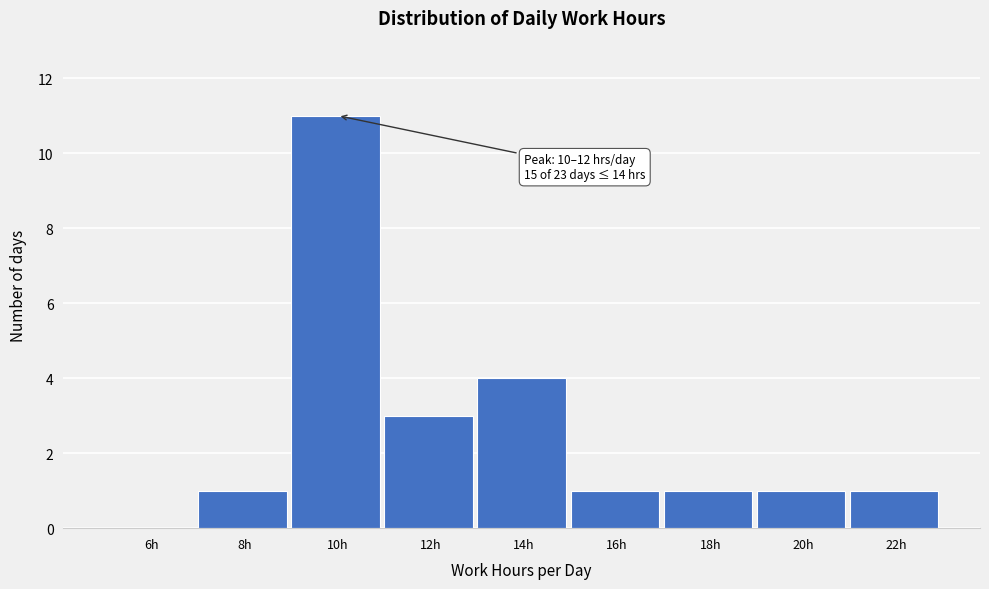

Reading left to right, what are all the values shown in this chart?

6h=0	8h=1	10h=11	12h=3	14h=4	16h=1	18h=1	20h=1	22h=1